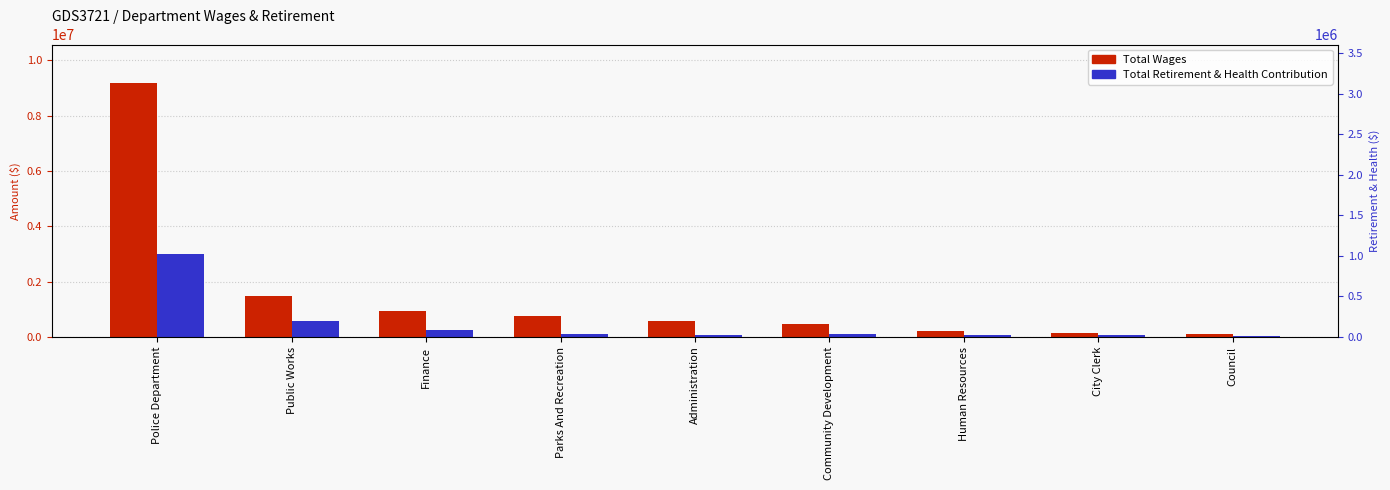

Are the bars horizontal?

No